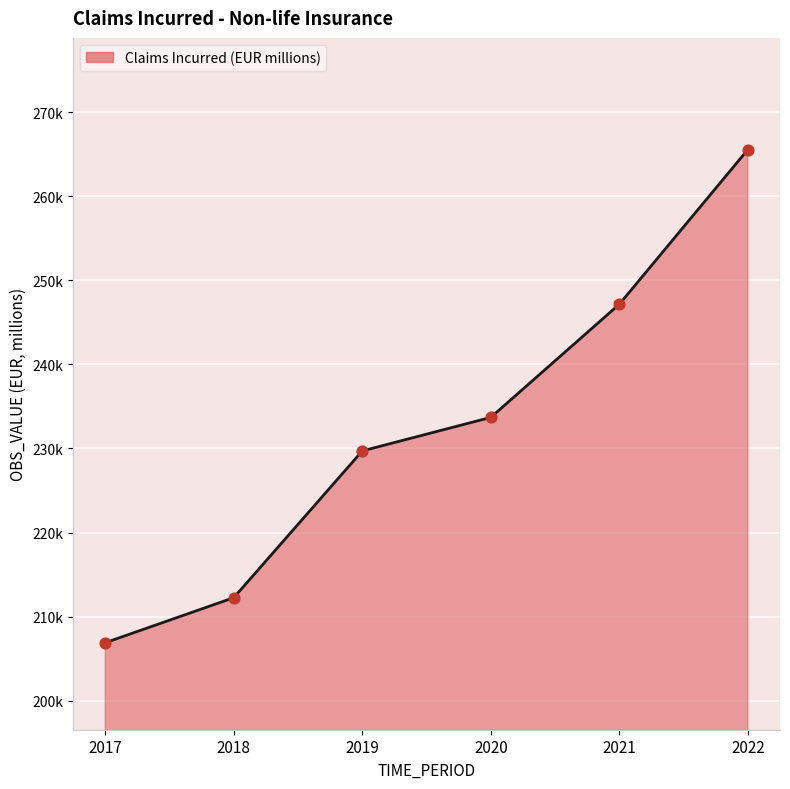

Between 2018 and 2021, which is larger?

2021